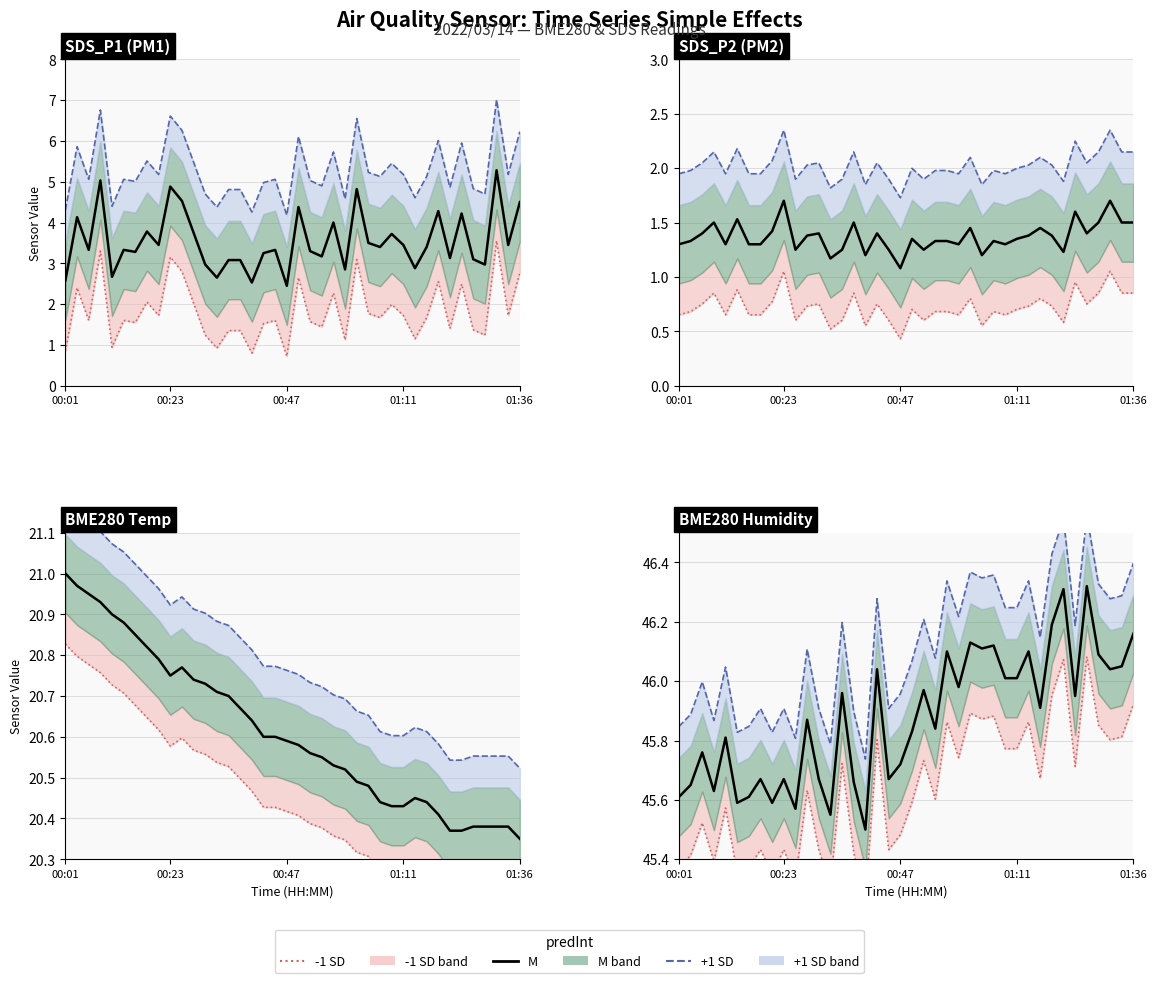

True or false: -1 SD line and +1 SD line cross at least once.

False